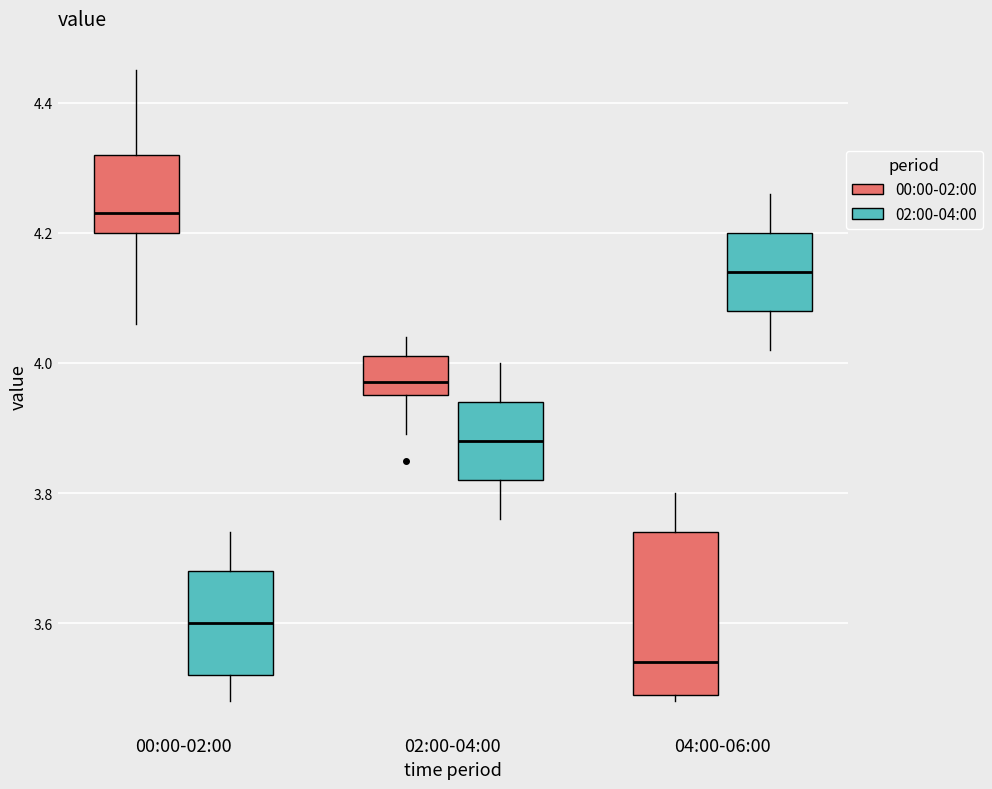

Reading left to right, read every box against the y-axis: the position of its median line, the range the box covers, and the ends of its whiskers. The values are not printed on the chart, so give them approximately, as read against the axis.

00:00-02:00 (00:00-02:00): median 4.24, box 4.20 to 4.32, whiskers 4.06 to 4.46
00:00-02:00 (02:00-04:00): median 3.60, box 3.52 to 3.68, whiskers 3.48 to 3.74
02:00-04:00 (00:00-02:00): median 3.98, box 3.96 to 4.02, whiskers 3.90 to 4.04
02:00-04:00 (02:00-04:00): median 3.88, box 3.82 to 3.94, whiskers 3.76 to 4.00
04:00-06:00 (00:00-02:00): median 3.54, box 3.50 to 3.74, whiskers 3.48 to 3.80
04:00-06:00 (02:00-04:00): median 4.14, box 4.08 to 4.20, whiskers 4.02 to 4.26